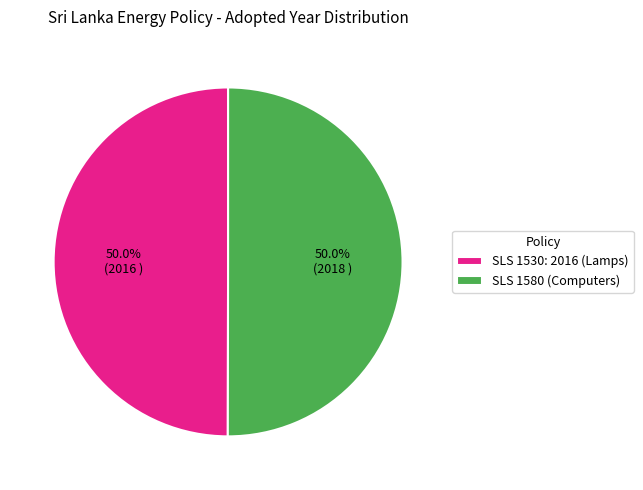

What percentage is the SLS 1530: 2016 (Lamps) slice, to the nearest percent?

50%